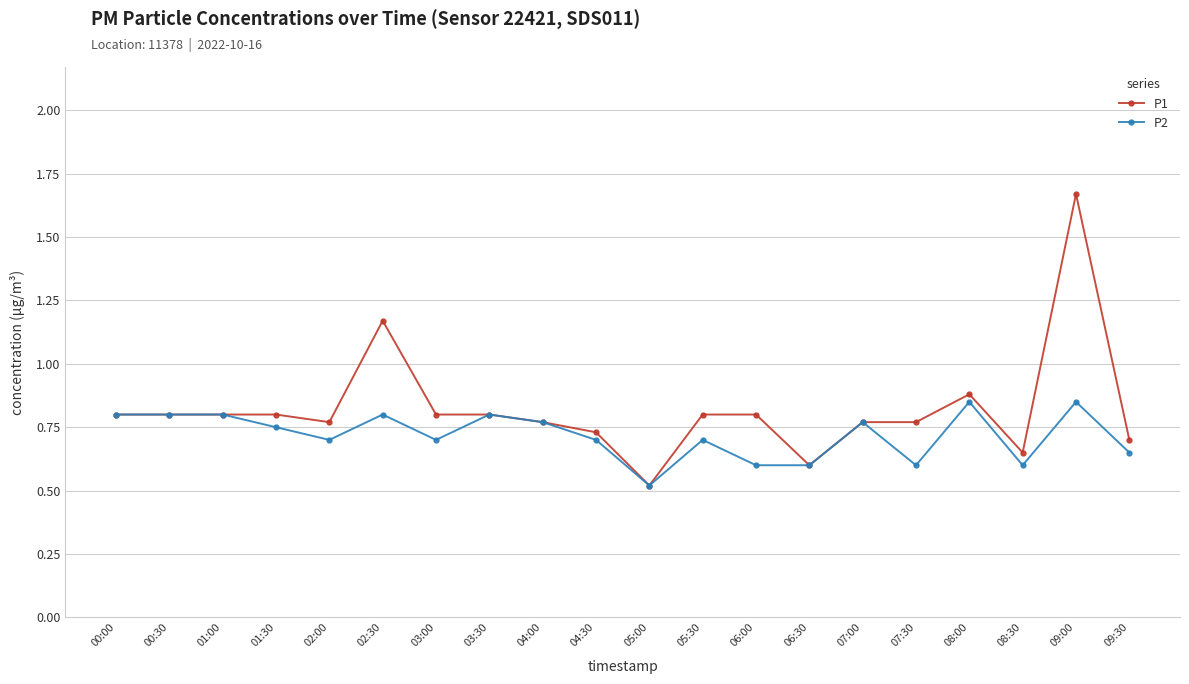

Is the value of P1 at 00:30 greater than the value of P2 at 05:30?

Yes